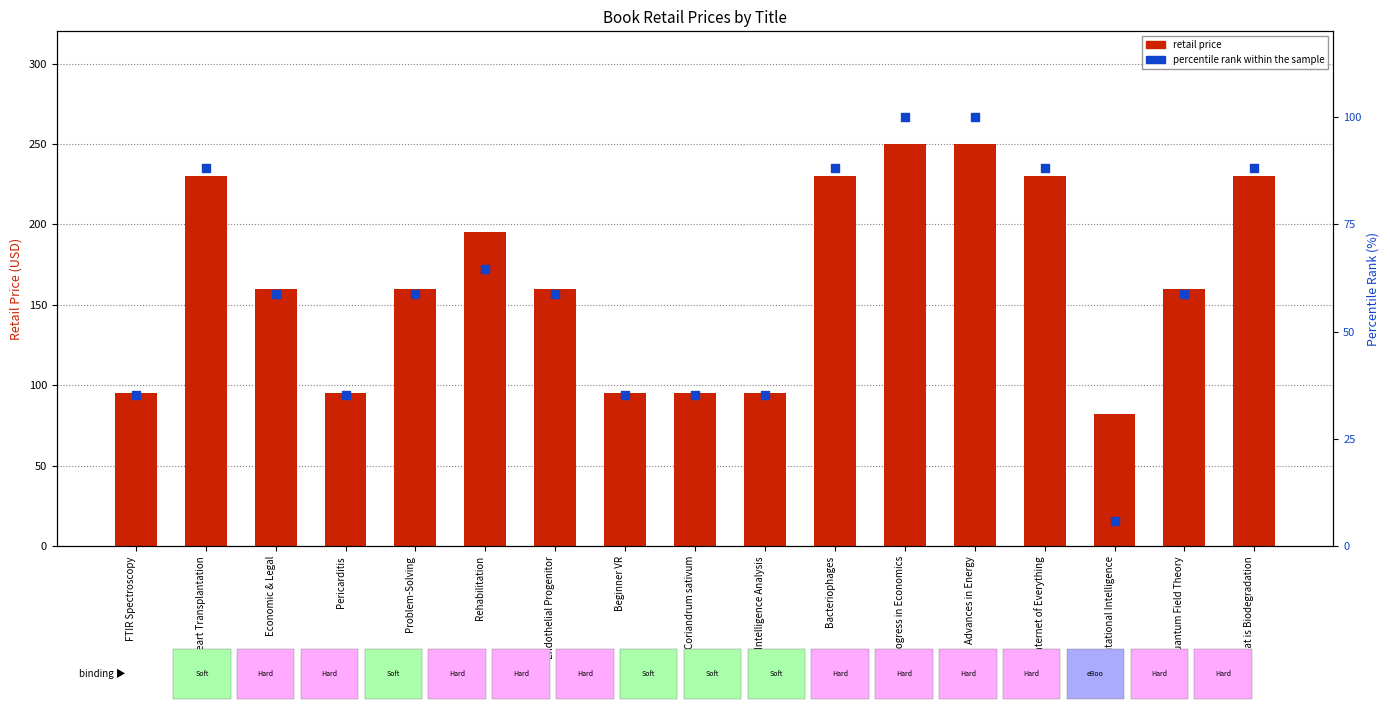

Which series contains the lowest Y value?

percentile rank within the sample